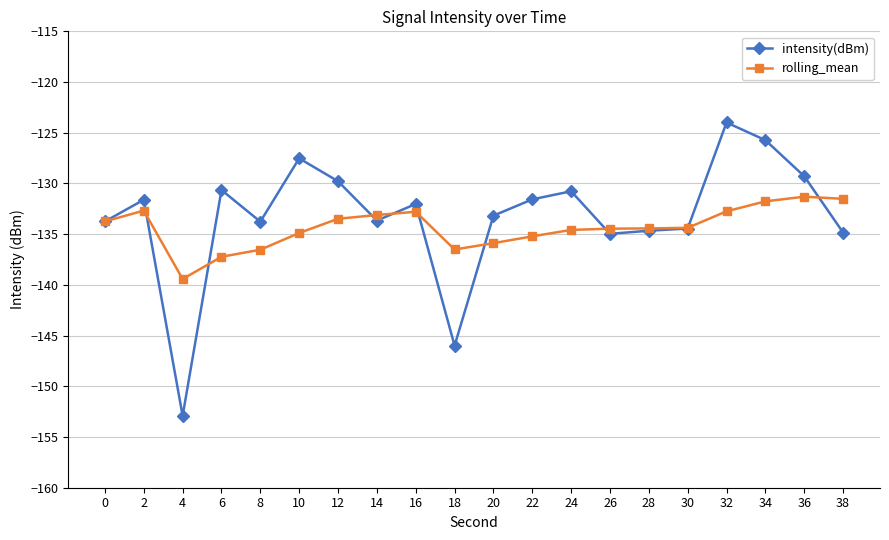

List the series in order of their peak value, lowest first.

rolling_mean, intensity(dBm)